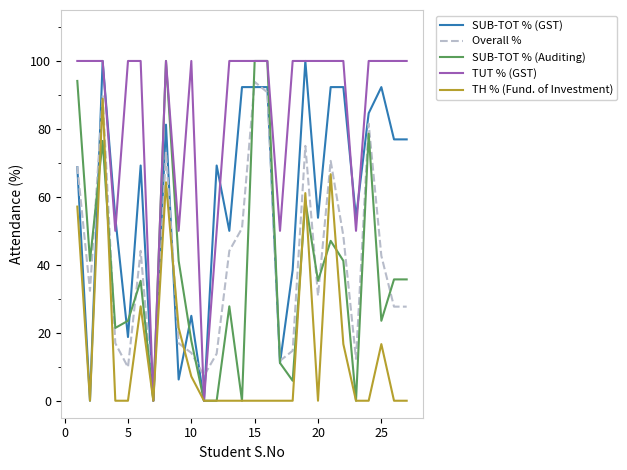

What is the greatest value displayed?

100.0